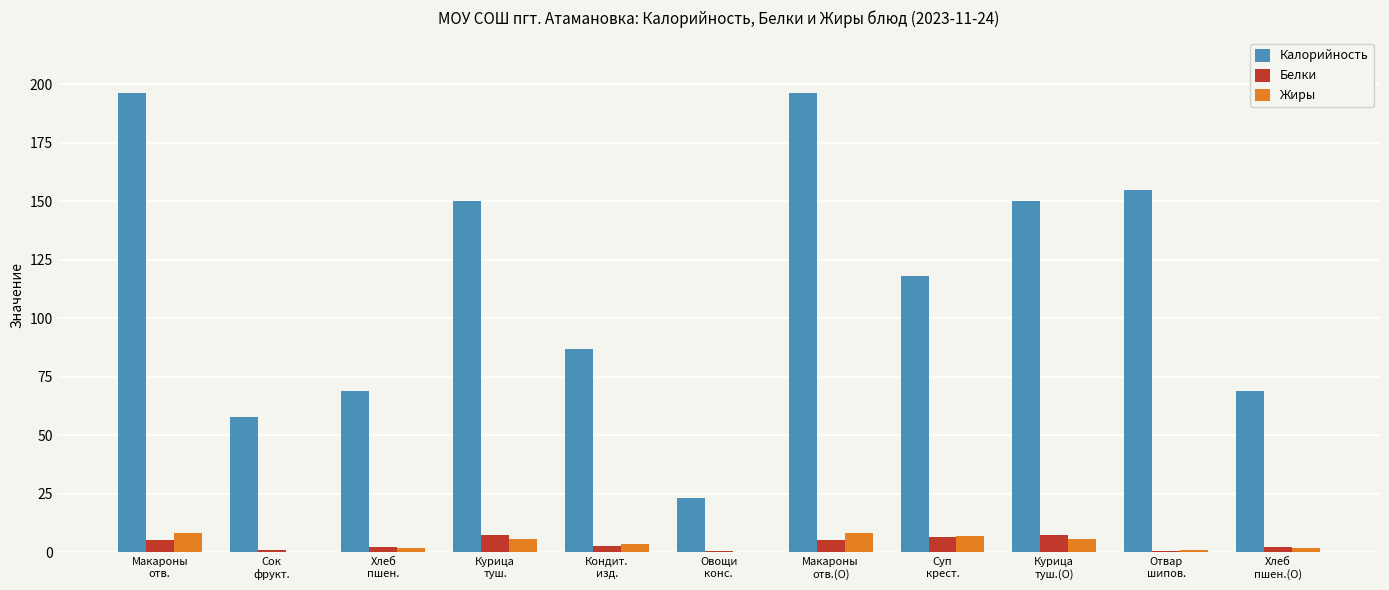

What is the sum of the Белки values at Овощи
конс. and Хлеб
пшен.?

3.0